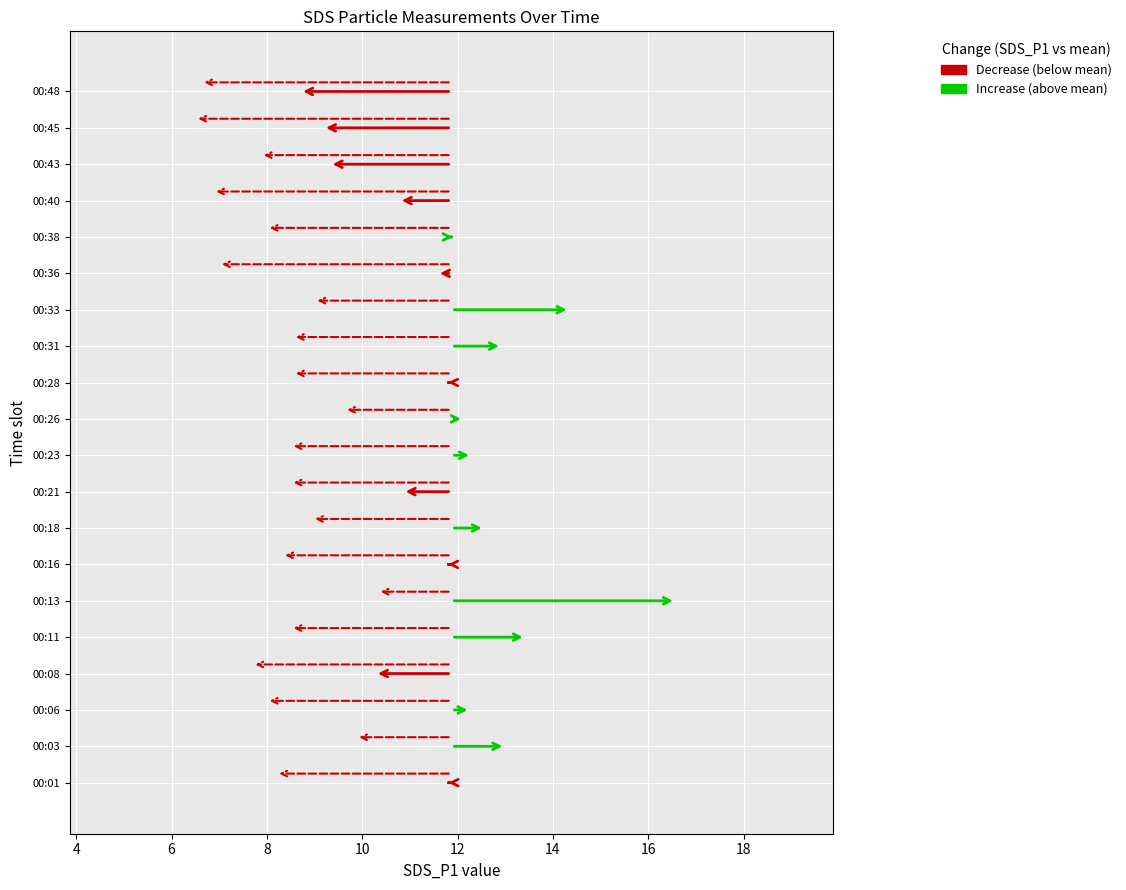

The SDS_P1 series shows -2.6 at 00:43. True or false?

True